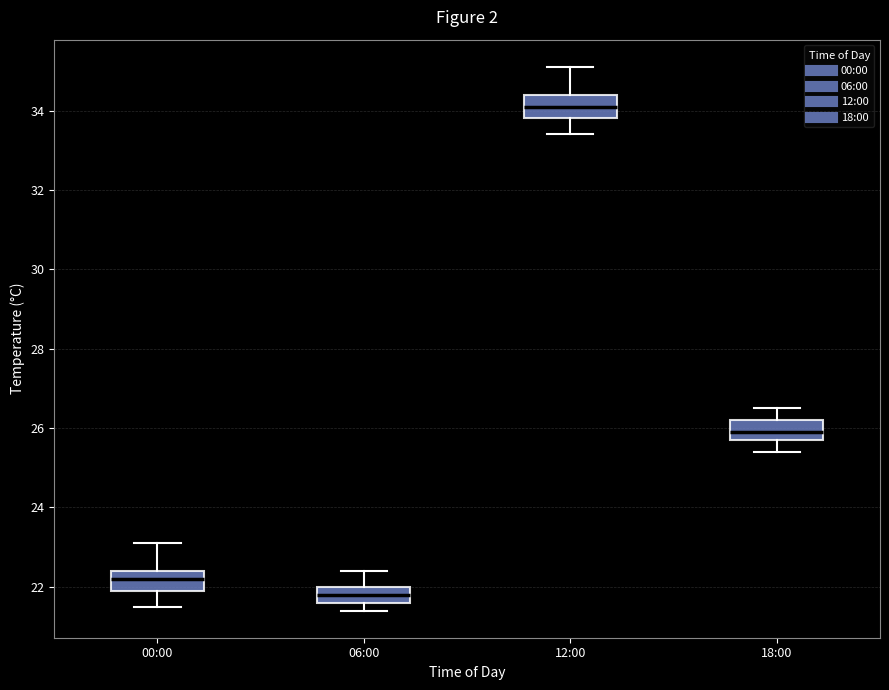

Where is the lower edge of the box for 12:00 on the y-axis? The values are not printed on the chart, so give them approximately, as read against the axis.

33.8